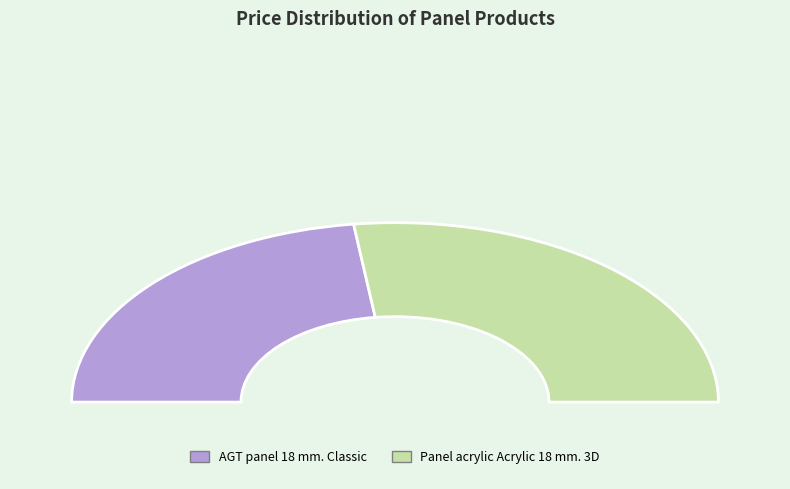

Combined, do AGT panel 18 mm. Classic and Panel acrylic Acrylic 18 mm. 3D account for over 50%?

Yes